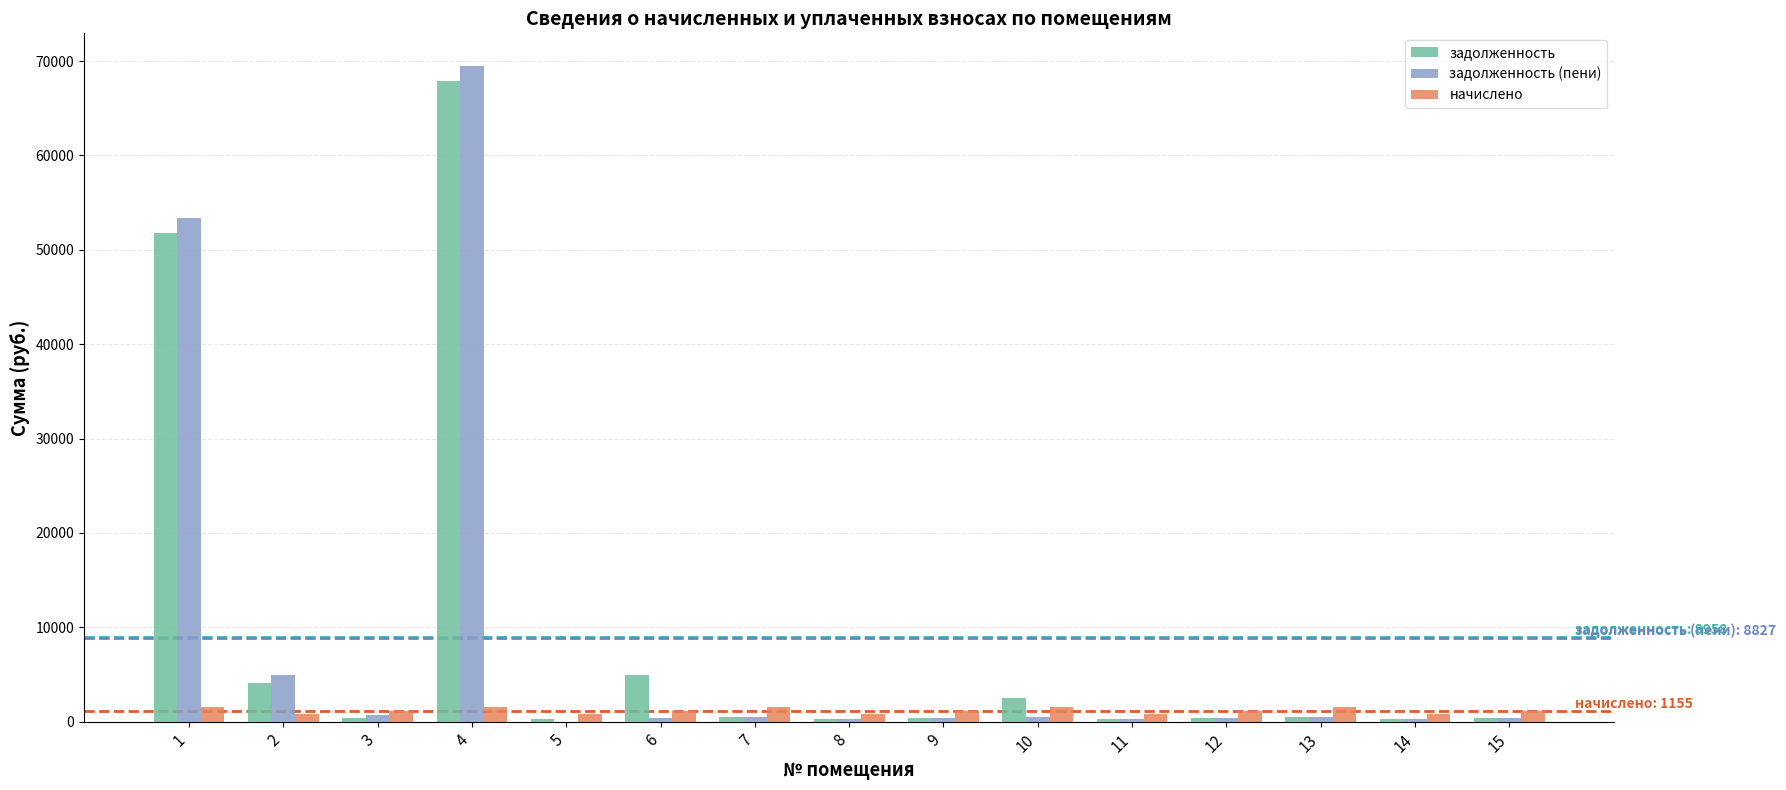

What are all the series names shown in the legend?

задолженность, задолженность (пени), начислено